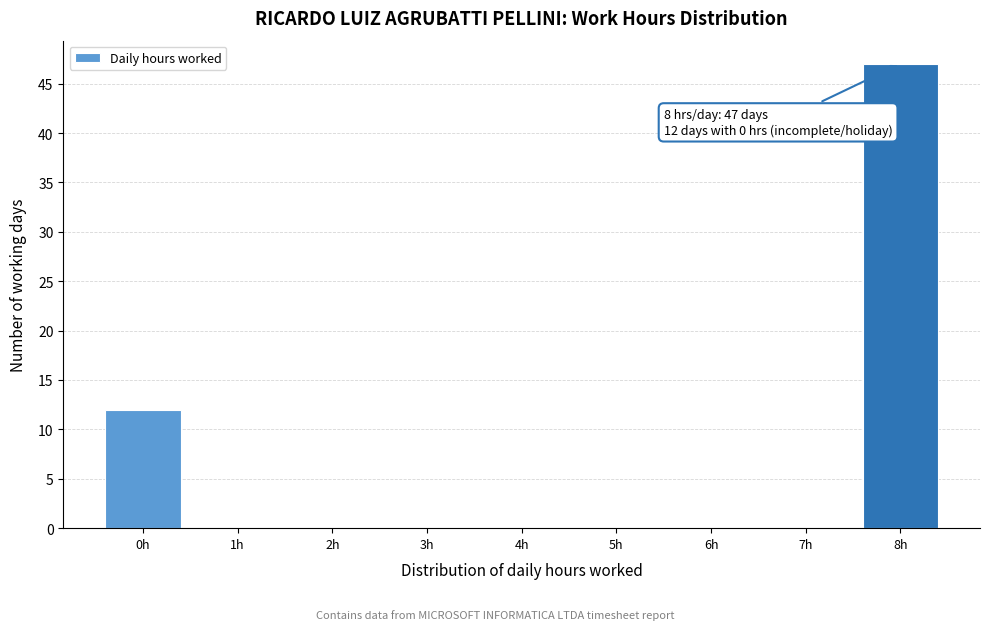

Reading left to right, transcribe all the data shown in this chart.

0h=12	1h=0	2h=0	3h=0	4h=0	5h=0	6h=0	7h=0	8h=47